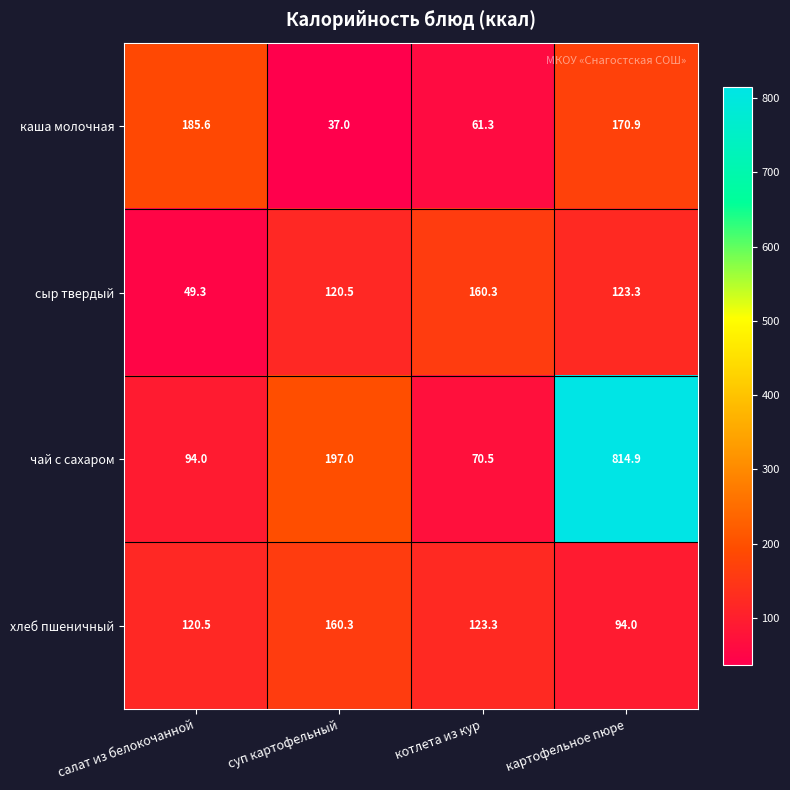

What is the average value of the хлеб пшеничный series?

124.5